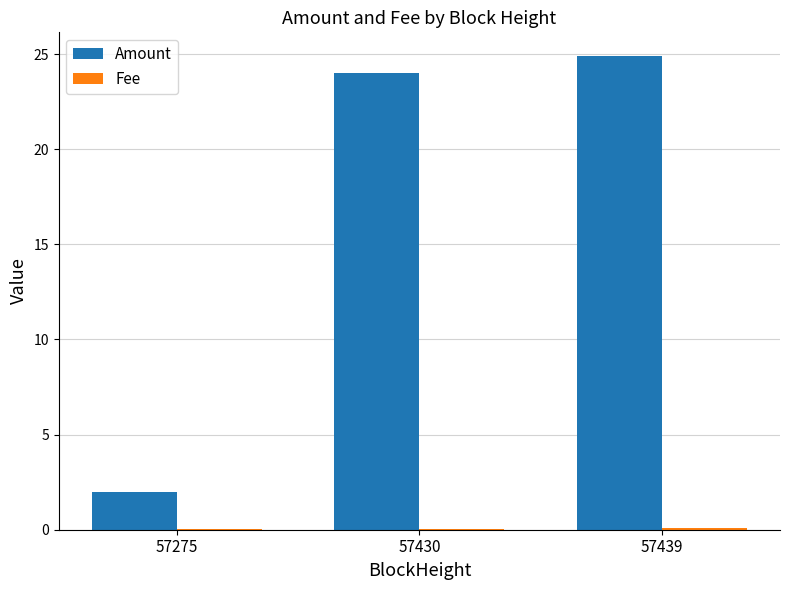

How many series are shown in this chart?

2